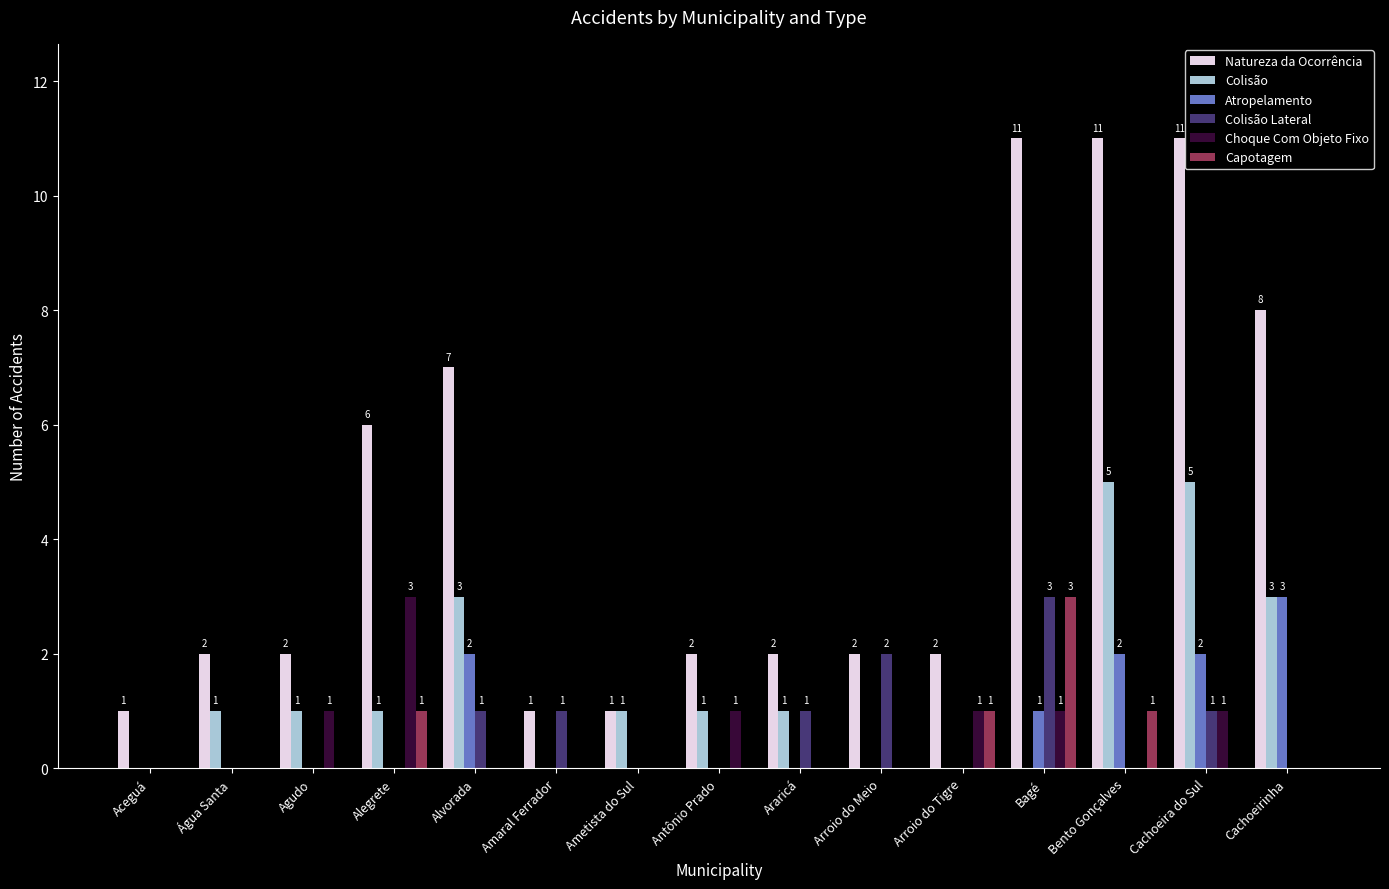

What are all the series names shown in the legend?

Natureza da Ocorrência, Colisão, Atropelamento, Colisão Lateral, Choque Com Objeto Fixo, Capotagem